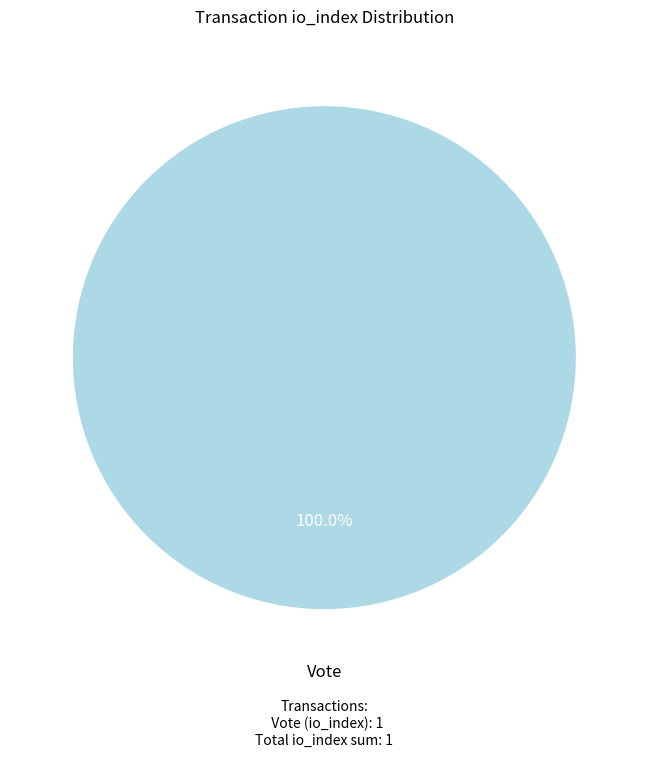

Does any single category account for the majority?

Yes